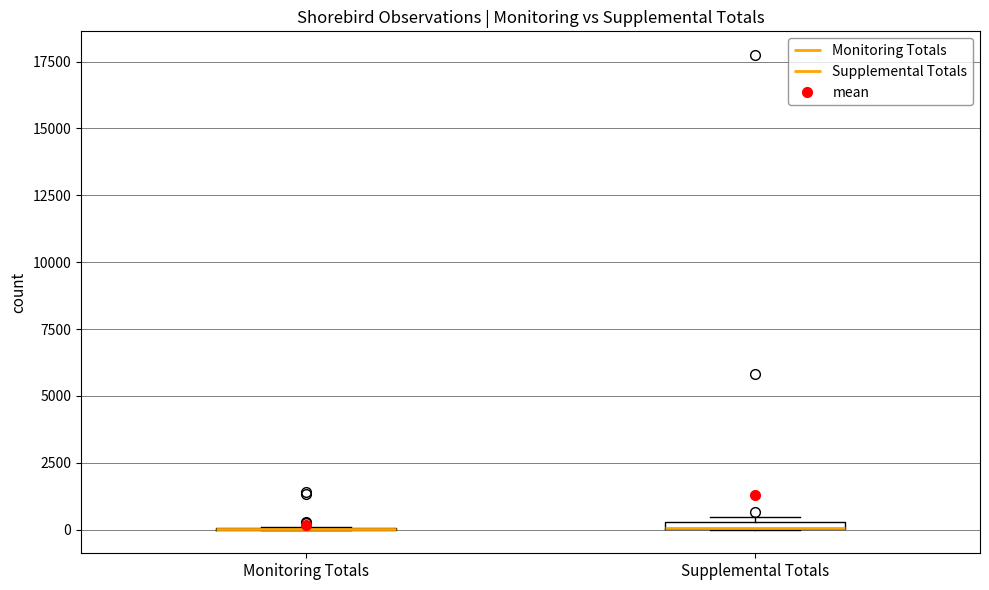

Where is the upper edge of the box for Supplemental Totals on the y-axis? The values are not printed on the chart, so give them approximately, as read against the axis.

500